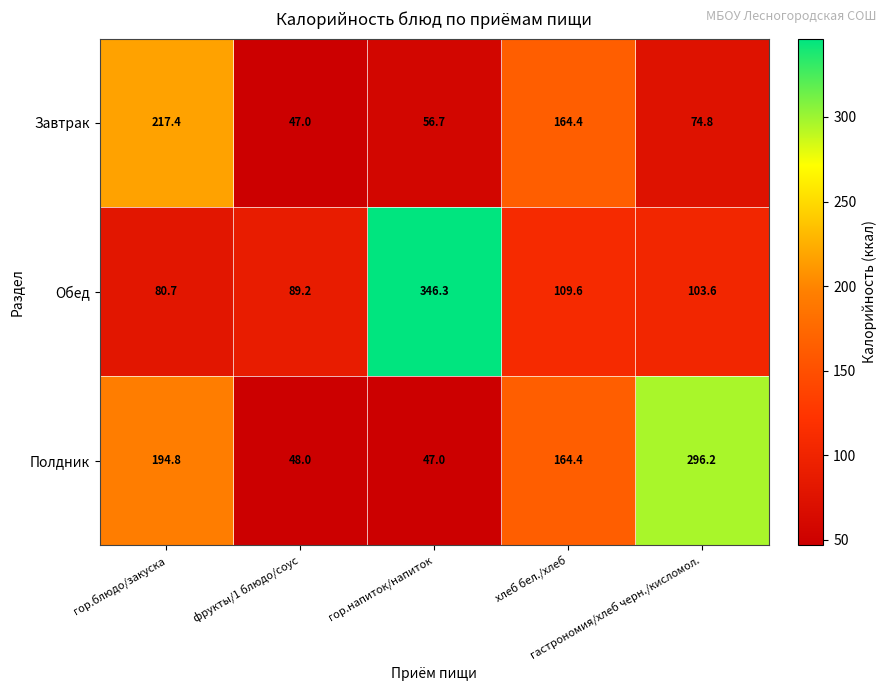

Which series has the largest range (max minus min)?

Обед